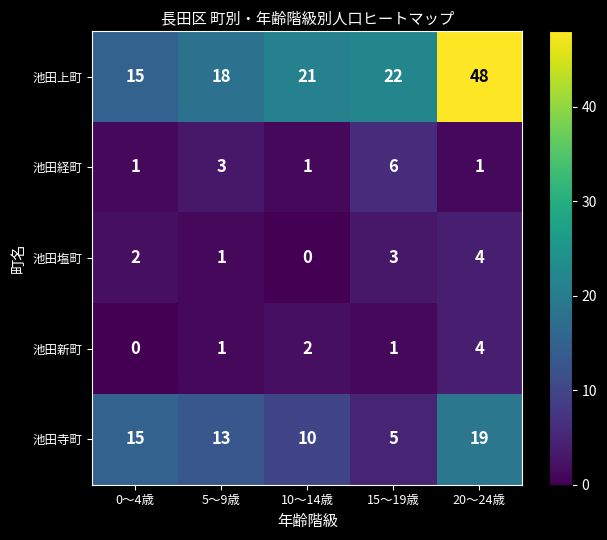

Which series has the widest spread of values?

池田上町